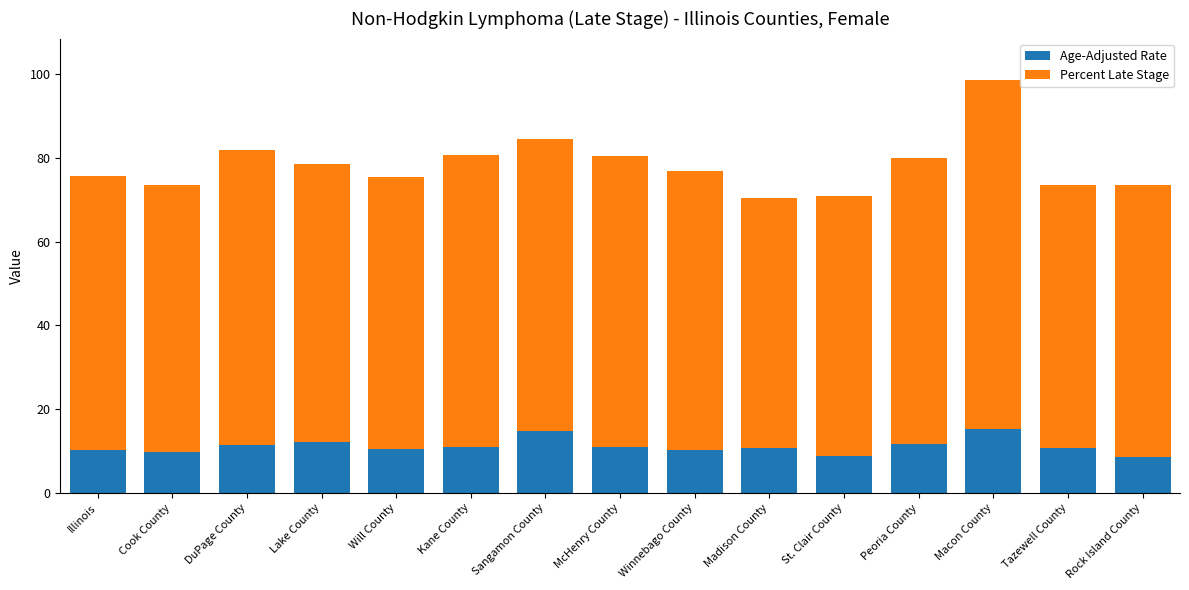

Are the bars horizontal?

No